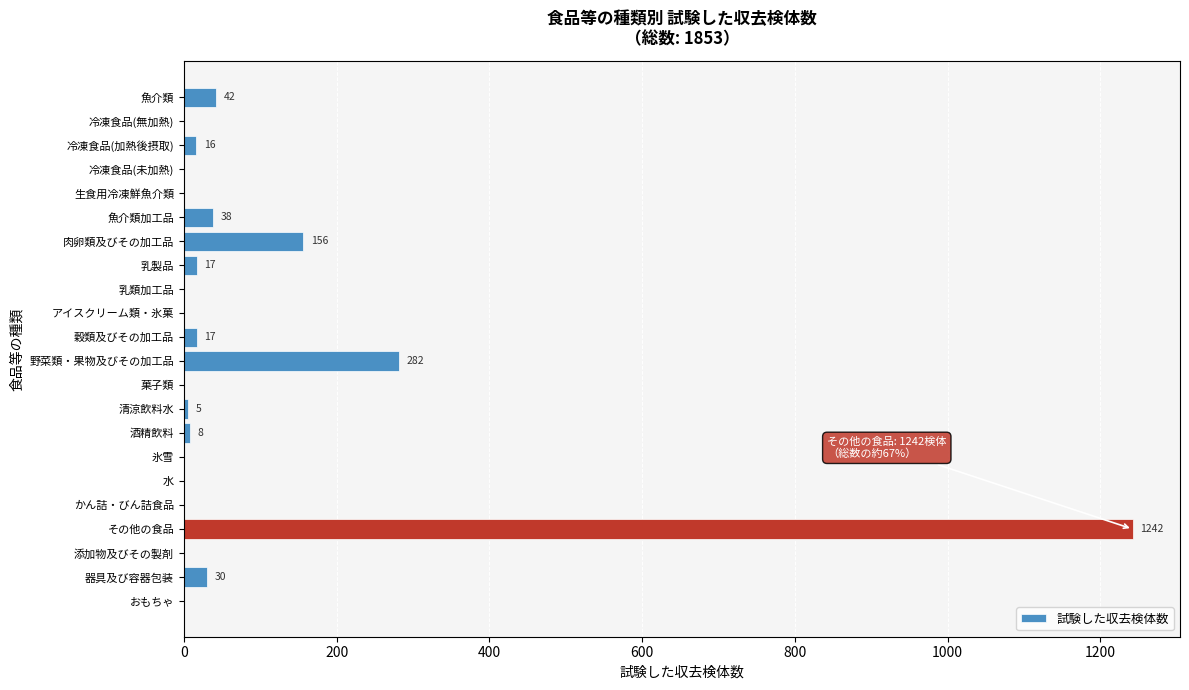

Reading bottom to top, list all the values displayed in this chart.

おもちゃ=0	器具及び容器包装=30	添加物及びその製剤=0	その他の食品=1242	かん詰・びん詰食品=0	水=0	氷雪=0	酒精飲料=8	清涼飲料水=5	菓子類=0	野菜類・果物及びその加工品=282	穀類及びその加工品=17	アイスクリーム類・氷菓=0	乳類加工品=0	乳製品=17	肉卵類及びその加工品=156	魚介類加工品=38	生食用冷凍鮮魚介類=0	冷凍食品(未加熱)=0	冷凍食品(加熱後摂取)=16	冷凍食品(無加熱)=0	魚介類=42